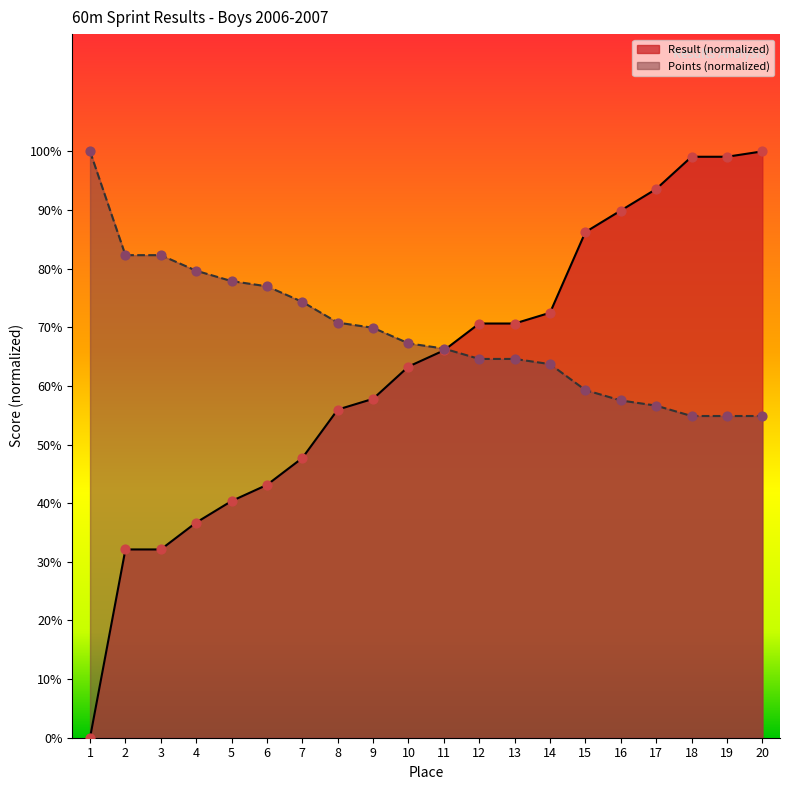

Which series reaches the maximum Y coordinate?

Result